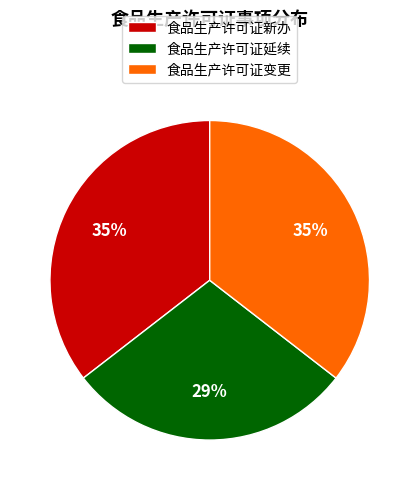

How many slices are in this pie chart?

3